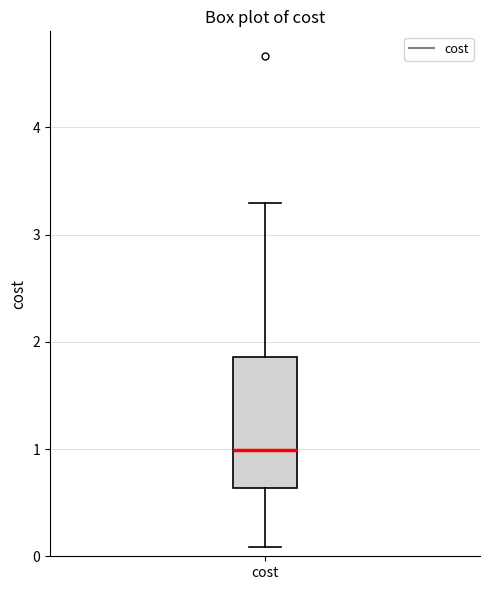

Read this box plot against the y-axis: the position of the median line, the range covered by the box, and the ends of both whiskers. The values are not printed on the chart, so give them approximately, as read against the axis.

median 1.0, box 0.6 to 1.9, whiskers 0.1 to 3.3